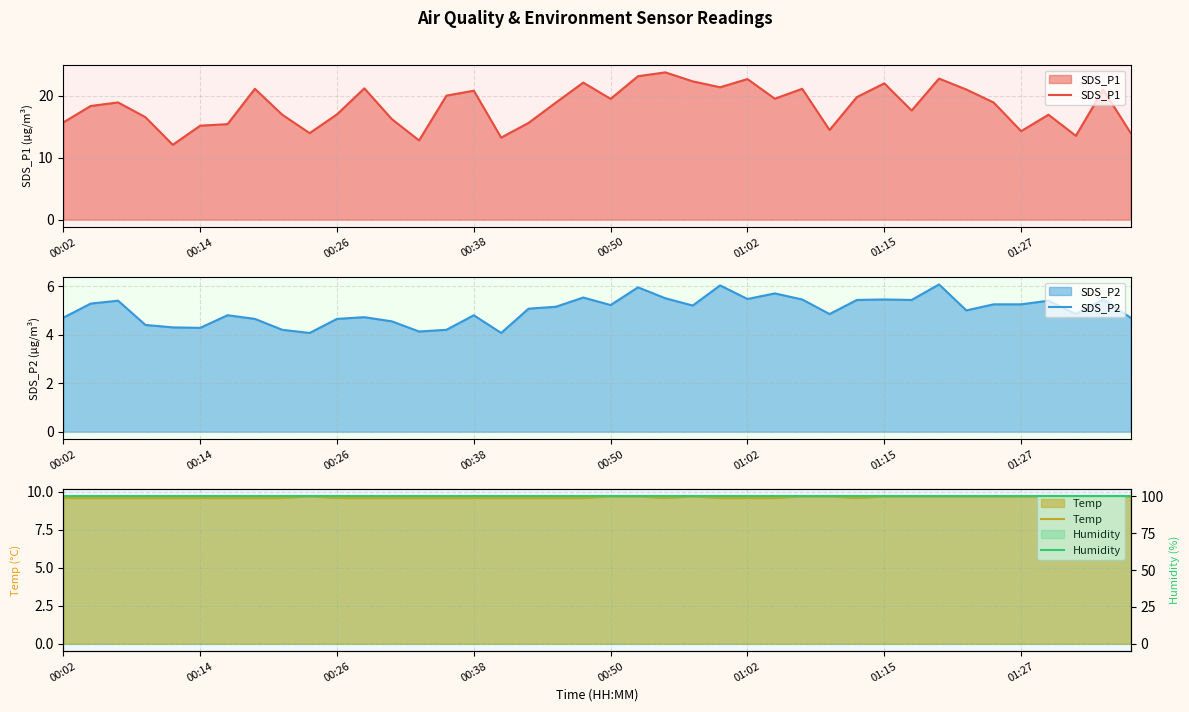

What is the value of the SDS_P2 point at the 15th from the left?

4.2